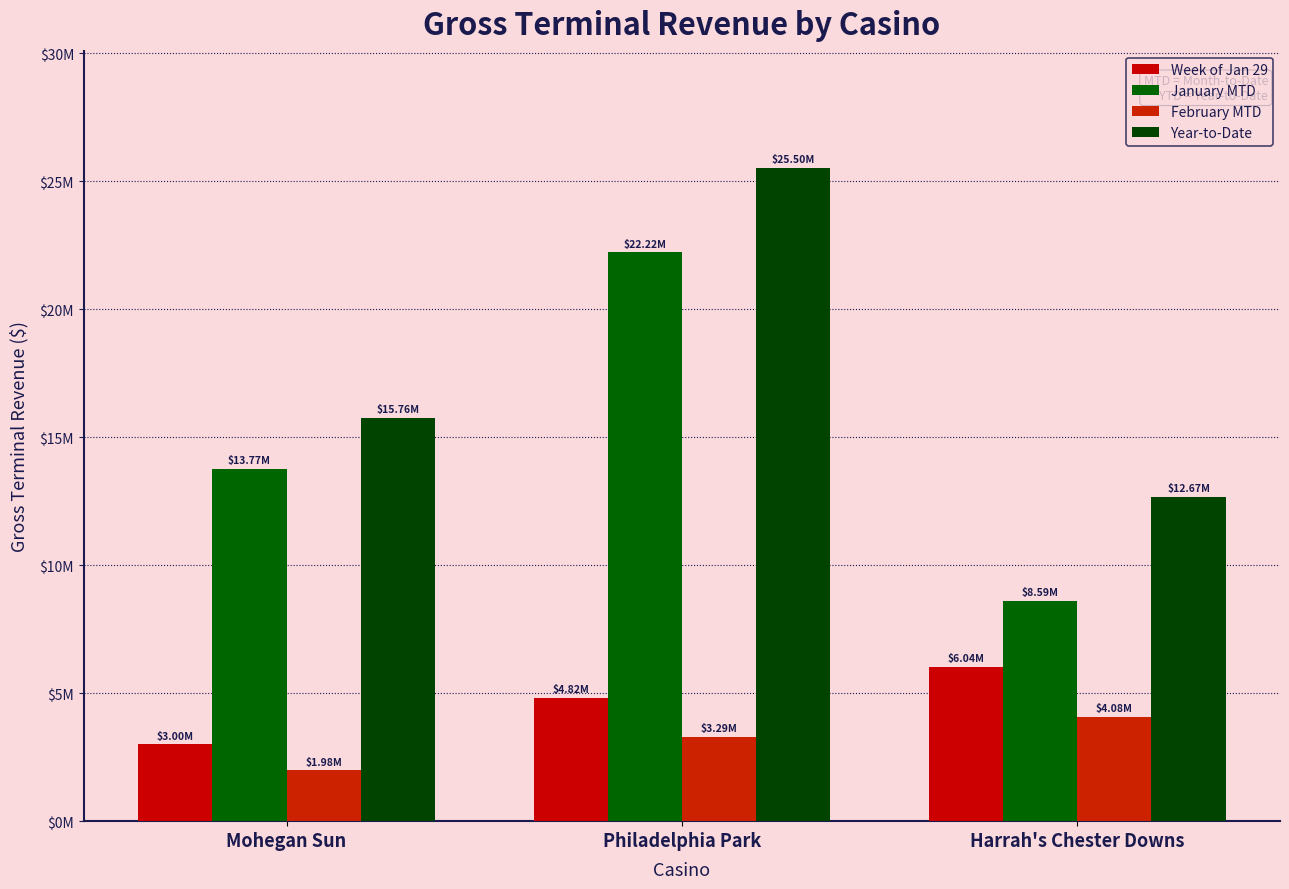

Which series has the largest total across all categories?

Year-to-Date